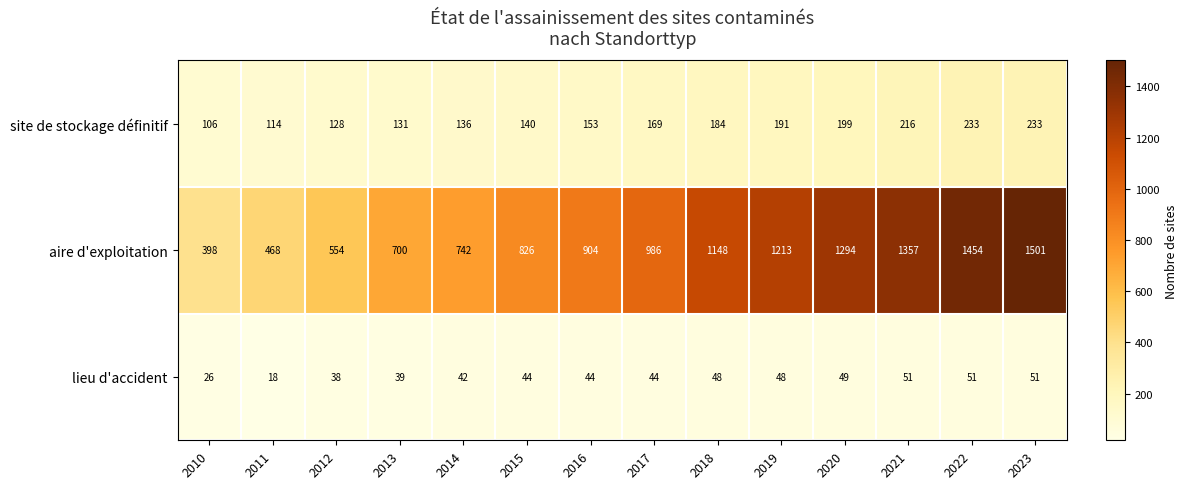

At how many categories does at least one series exceed 131?

14